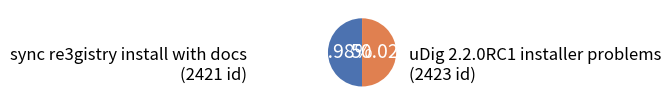

Is there any slice that represents more than half of the pie?

Yes